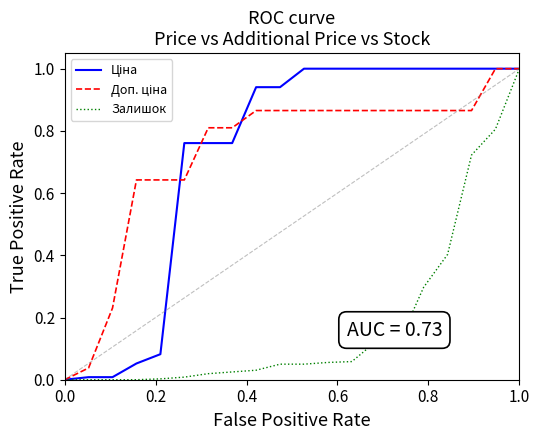

What is the greatest value displayed?

1.0